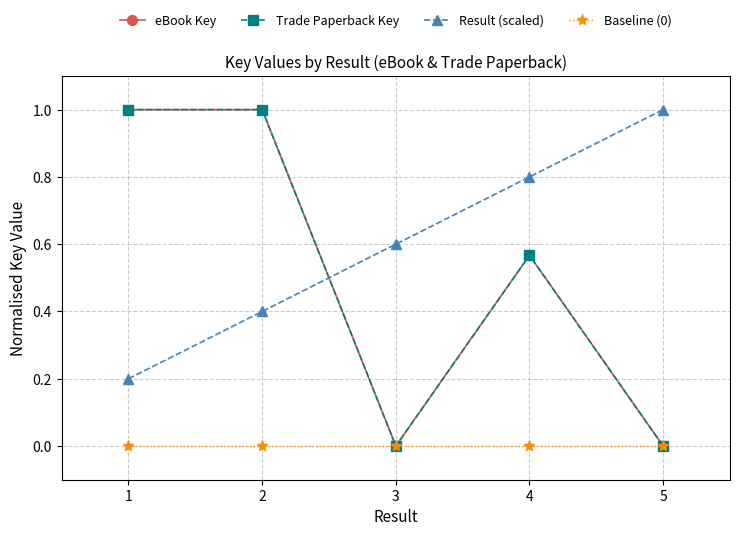

At how many categories does at least one series exceed 0?

5